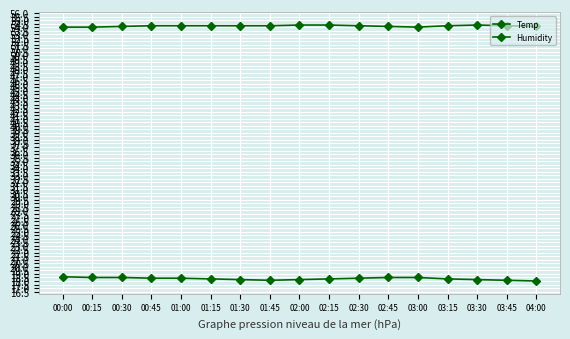

The Temp series shows 18.5 at 00:15. True or false?

True